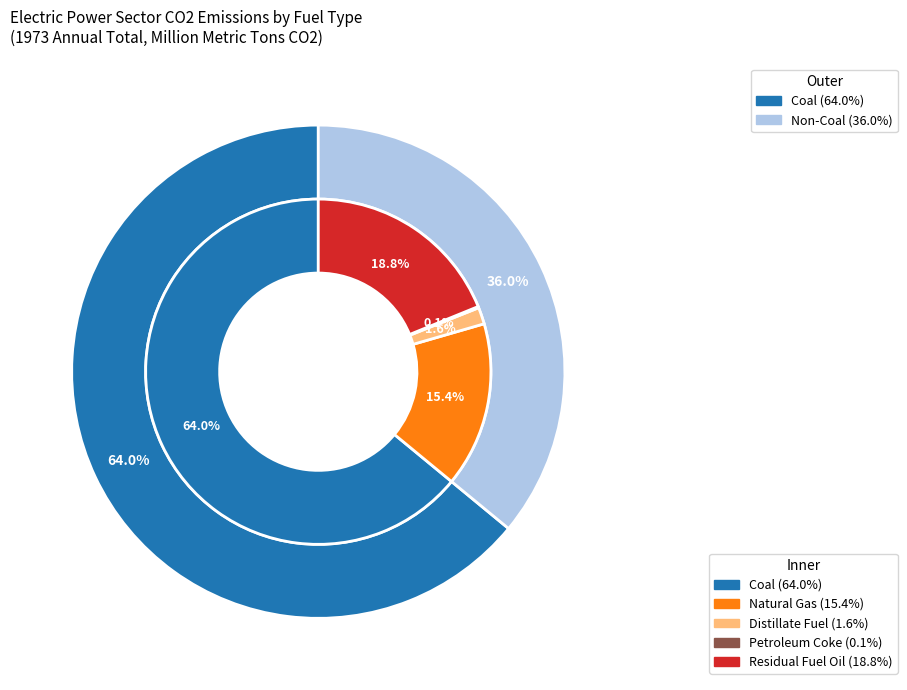

The Distillate Fuel slice represents 10% of the pie. True or false?

False